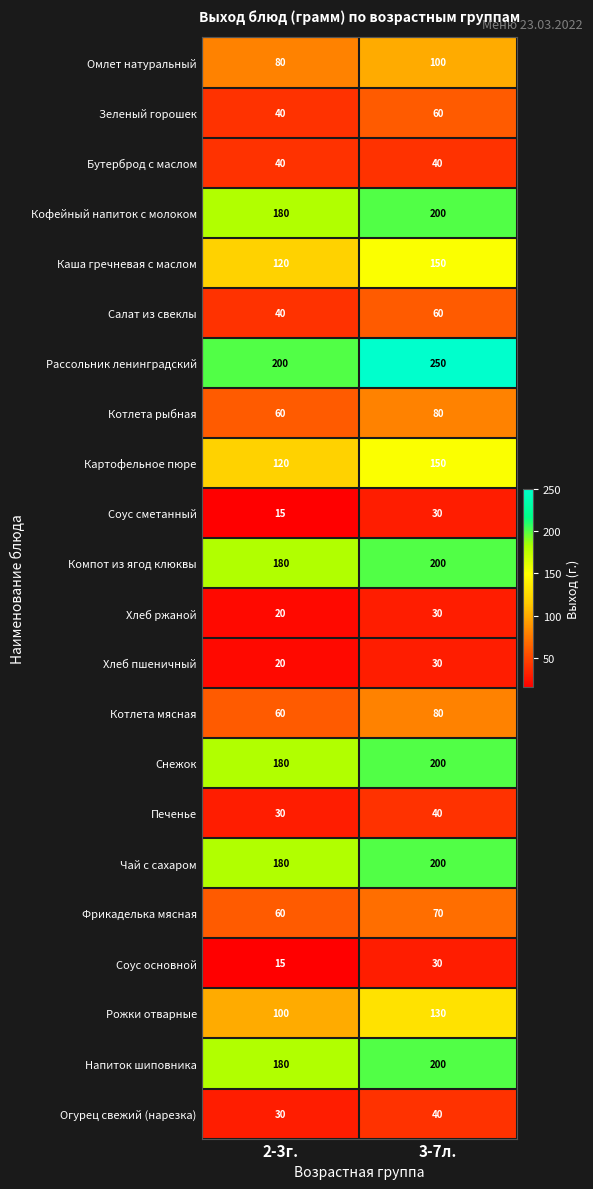

What is the average value of the Омлет натуральный series?

90